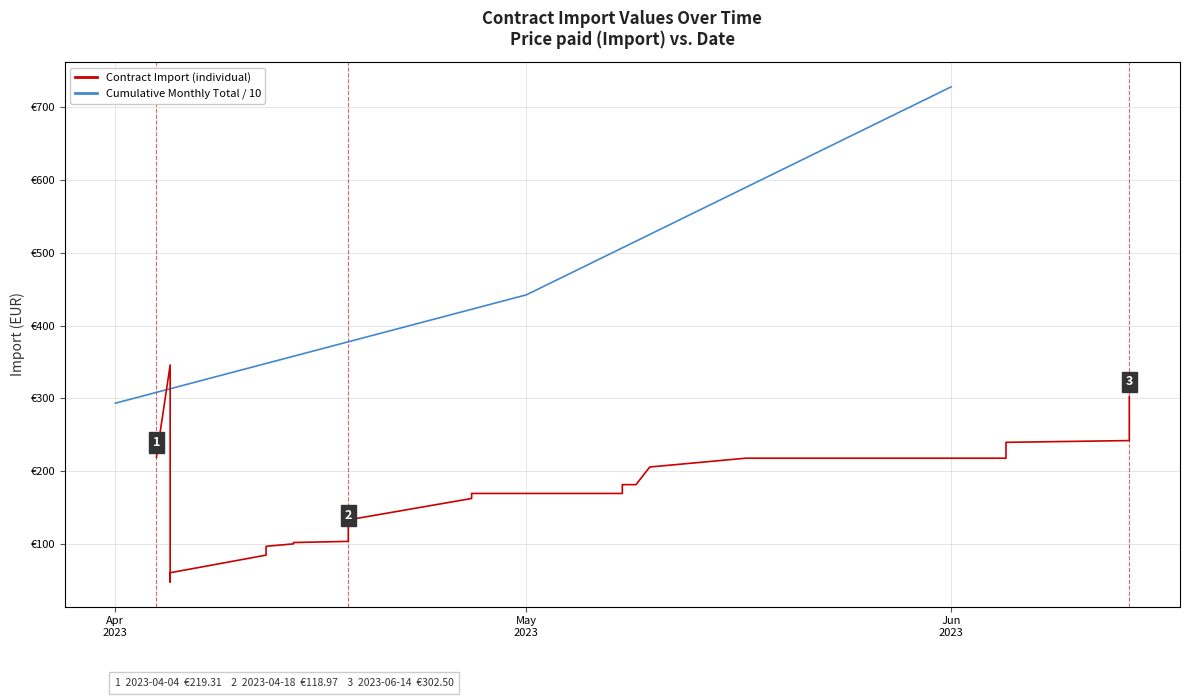

How many values exceed 169?

28